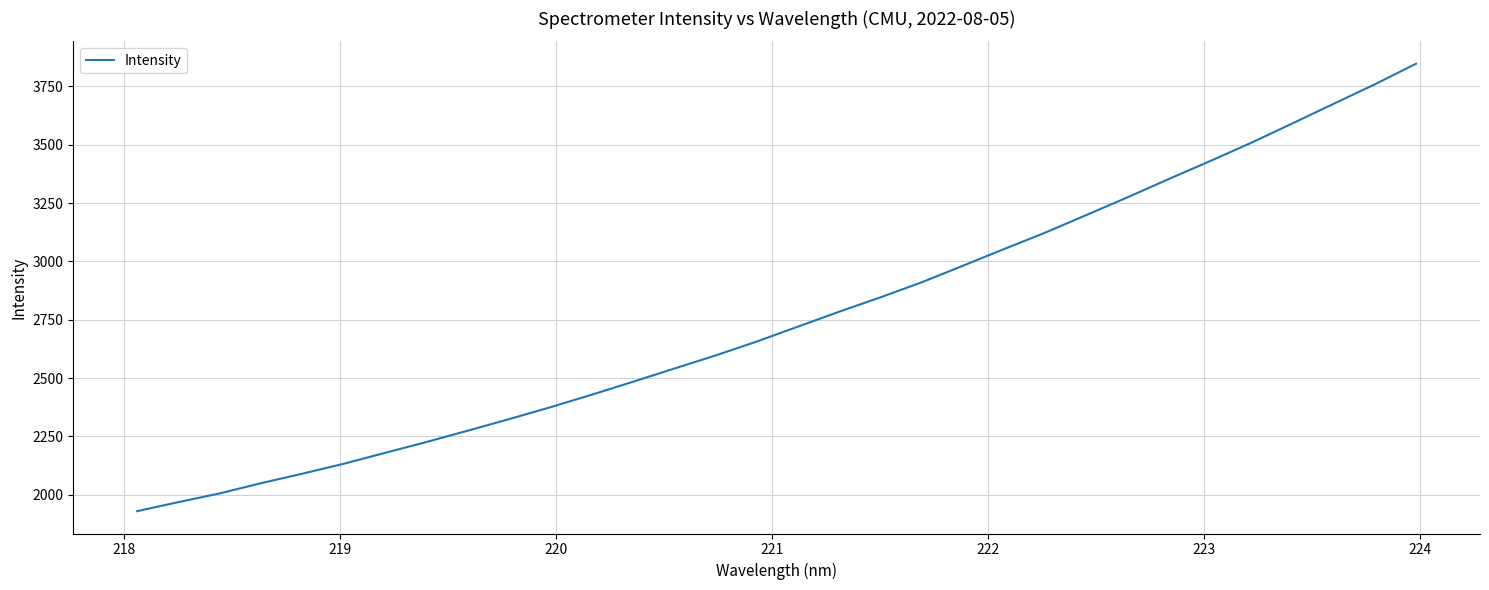

What is the difference between the maximum and minimum values?

1917.4